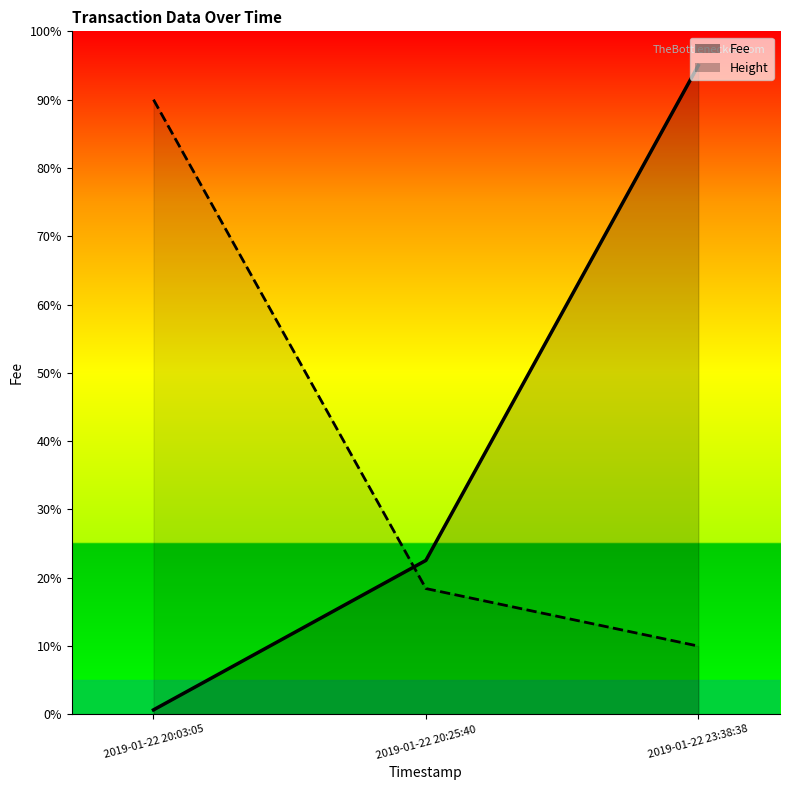

Is it true that Fee equals 158.9 at 2019-01-22 23:38:38?

False